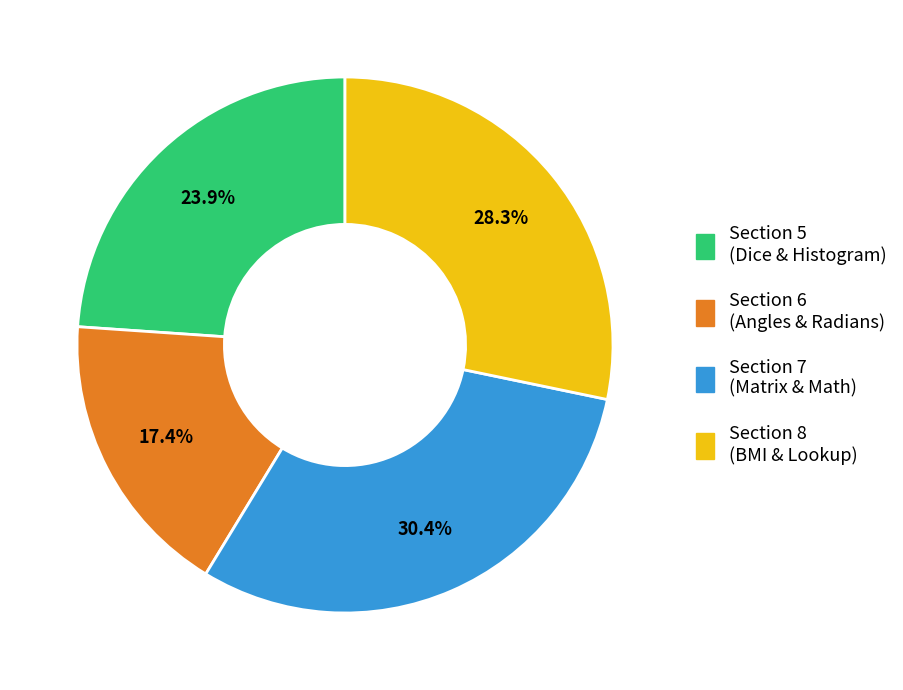

Is there a majority slice in this chart?

No